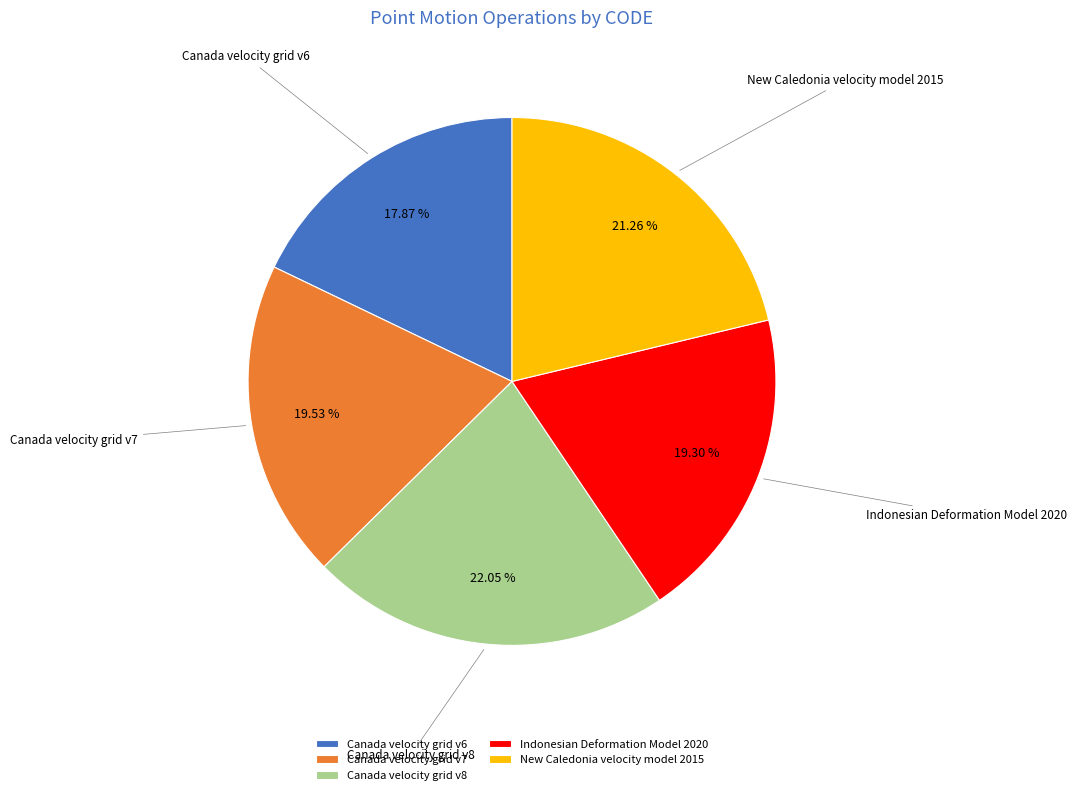

To the nearest percent, what is the difference between the Canada velocity grid v8 and New Caledonia velocity model 2015 slice percentages?

1%